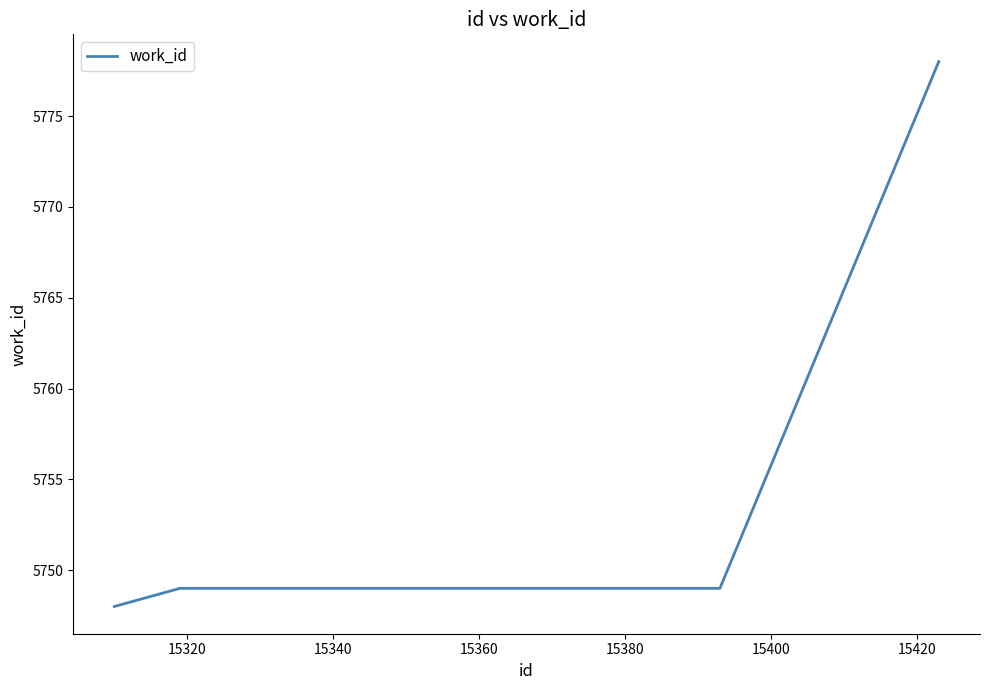

What is the greatest value displayed?

5778